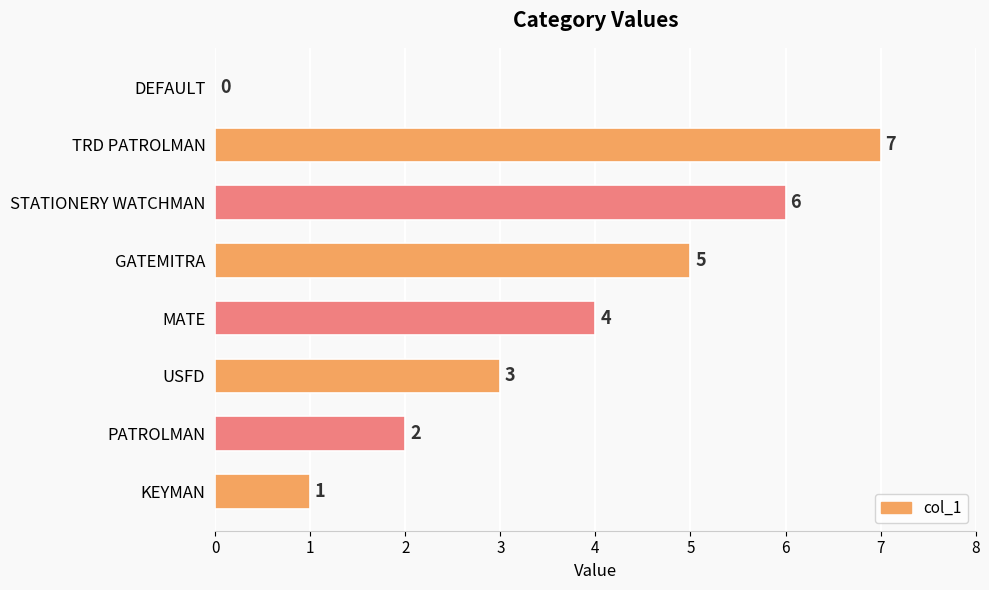

What is the sum of all values?

28